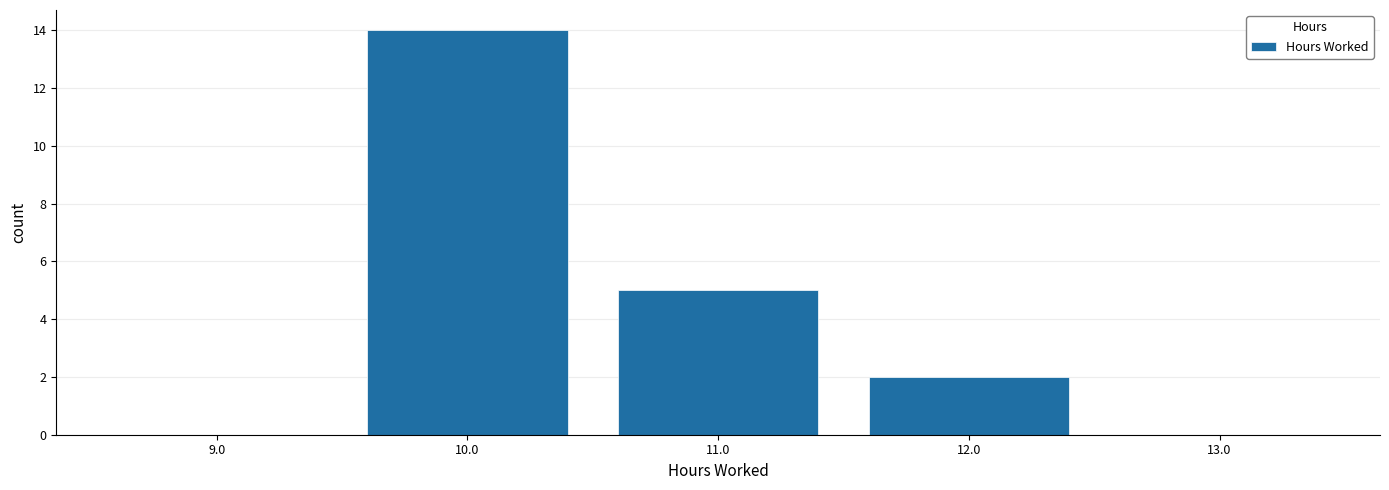

Reading left to right, list every bar in this chart as the range it spans on the x-axis followed by its height. The values are not printed on the chart, so give them approximately, as read against the axis.

8.5 to 9.5: 0
9.5 to 10.5: 14
10.5 to 11.5: 5
11.5 to 12.5: 2
12.5 to 13.5: 0